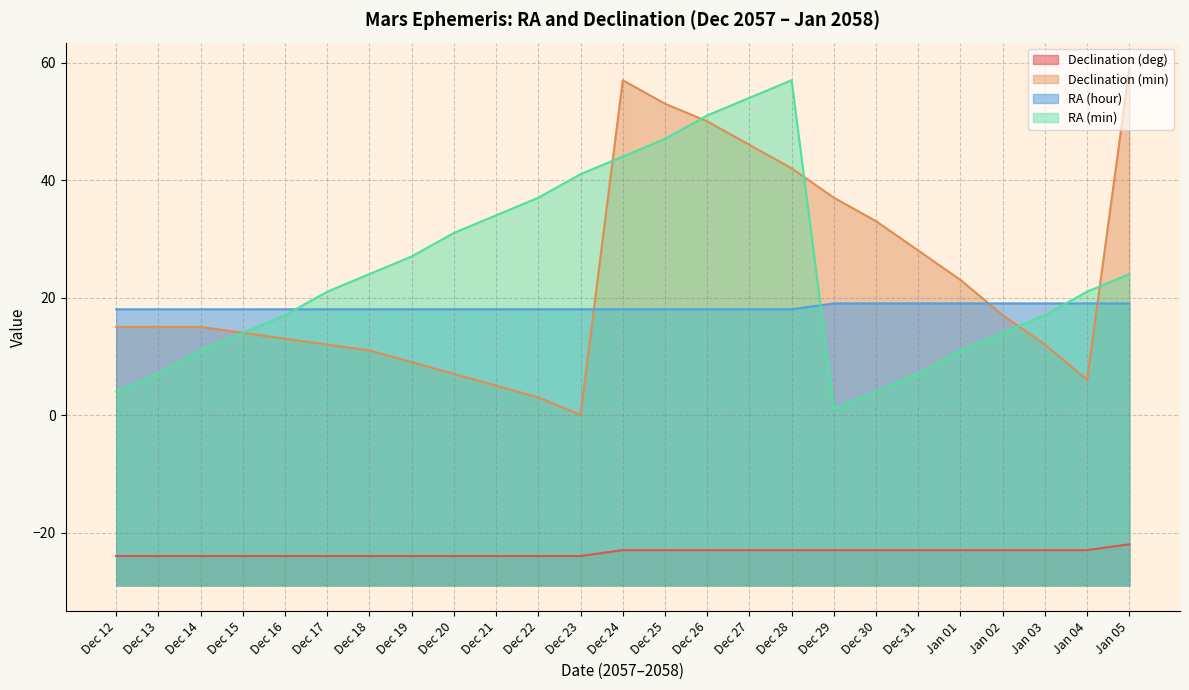

What is the greatest value displayed?

59